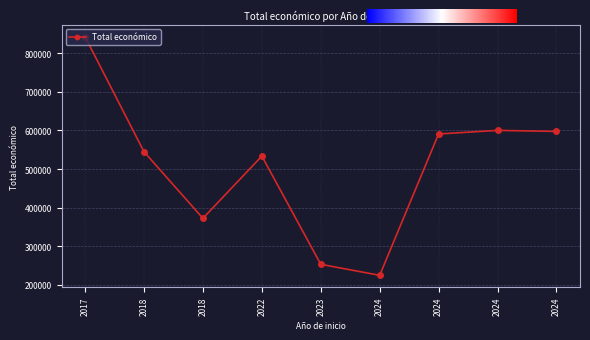

How many categories are shown in the chart?

9